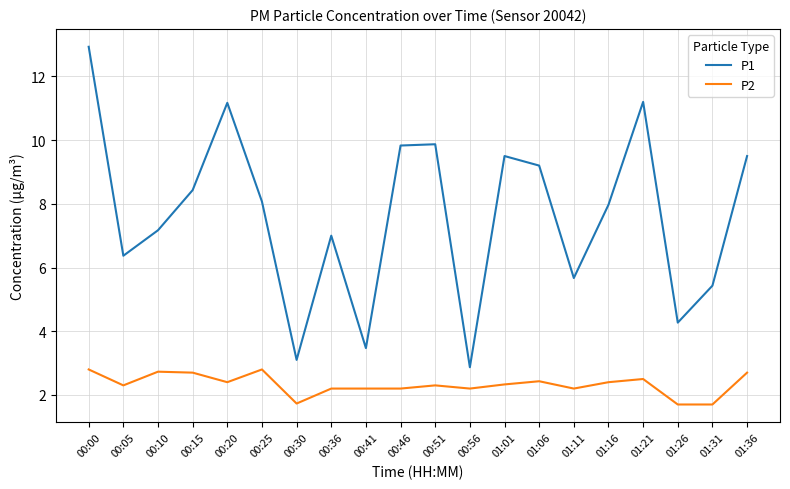

What is the minimum value shown in the chart?

1.7